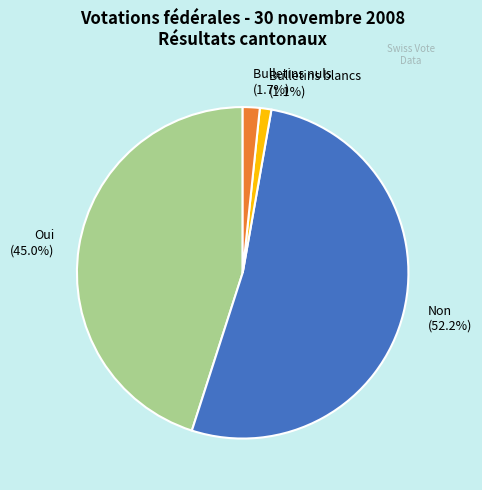

Count the number of slices in the pie.

4